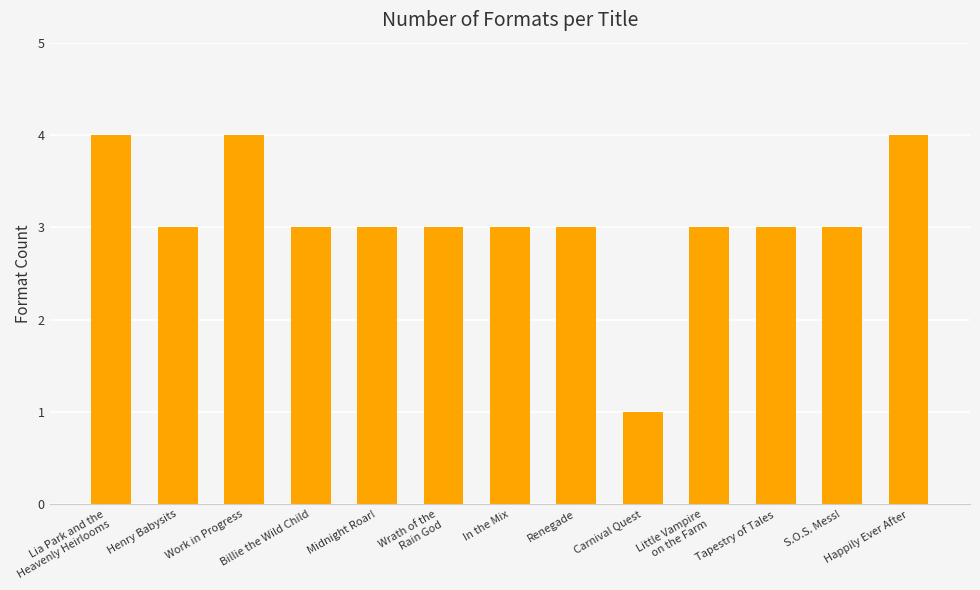

Are the bars horizontal?

No